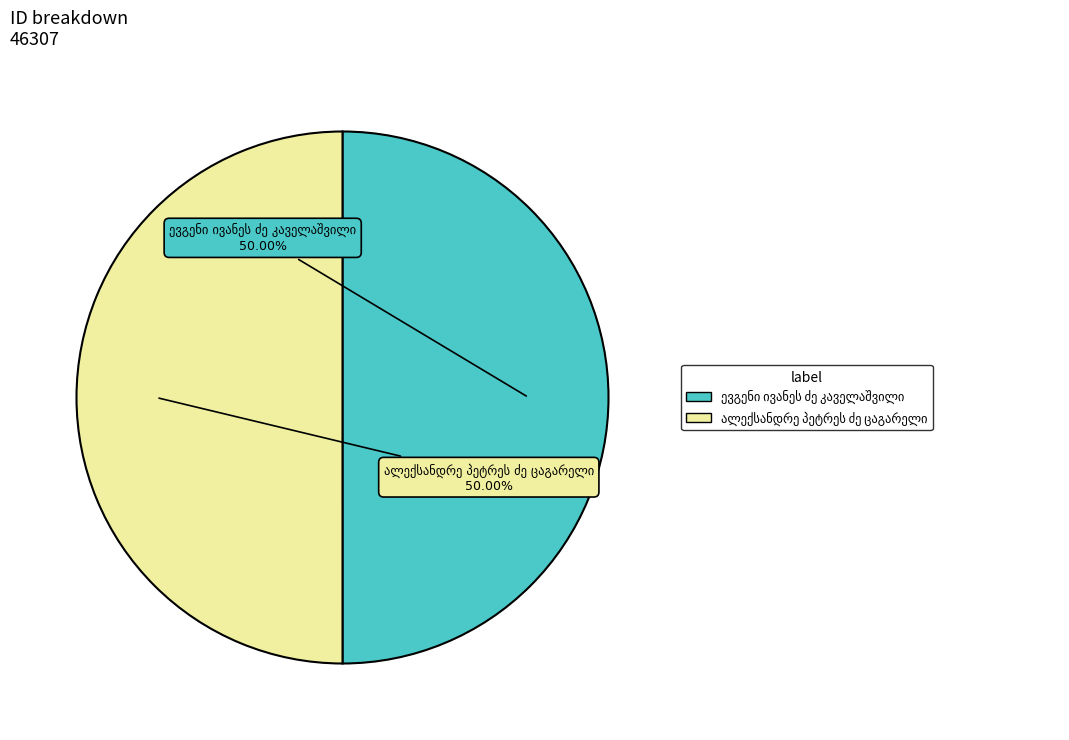

How much of the chart is everything except ევგენი ივანეს ძე კაველაშვილი?

50.0%